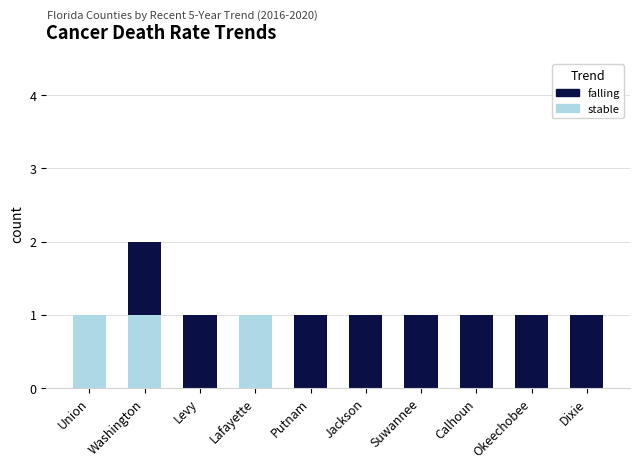

At which category is the sum across all series the highest?

Washington